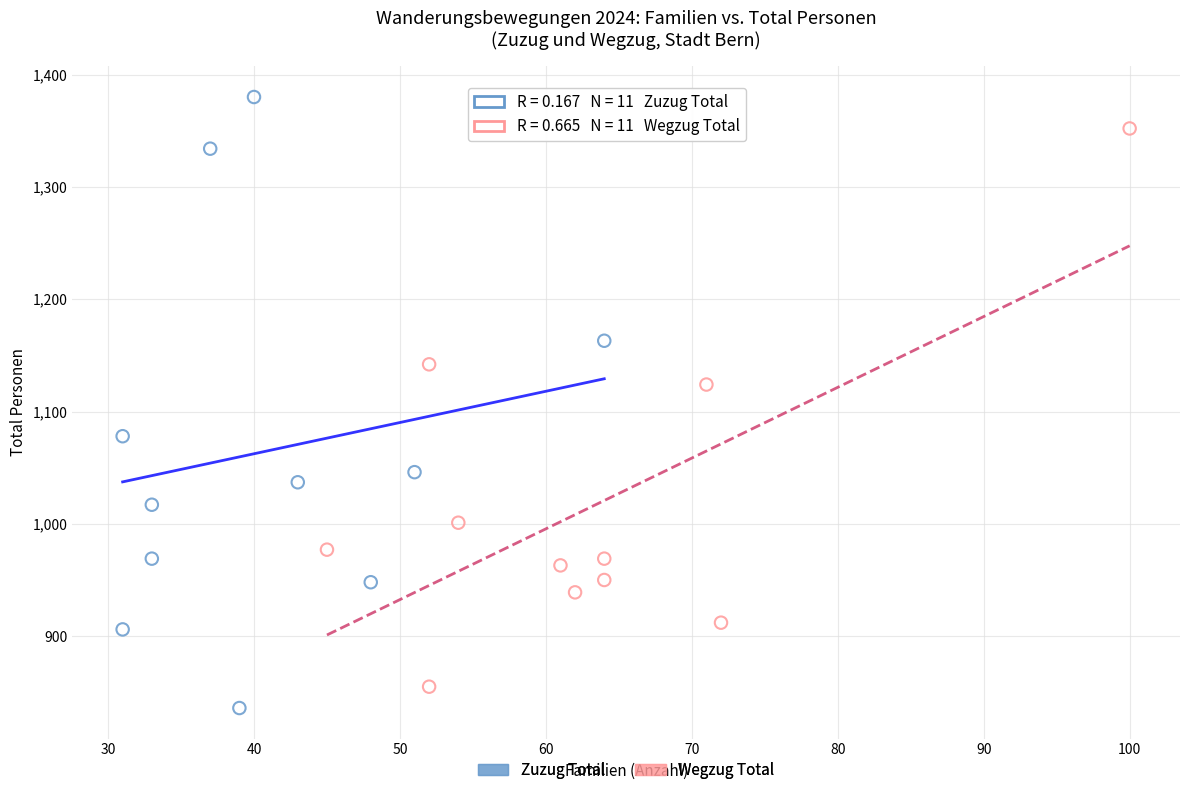

Which series reaches the maximum Y coordinate?

Zuzug Total